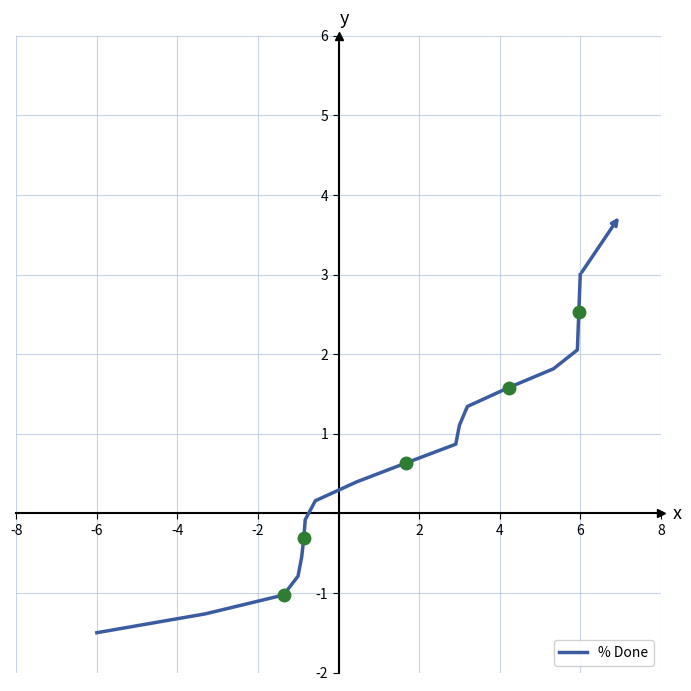

What is the minimum value shown in the chart?

-1.5